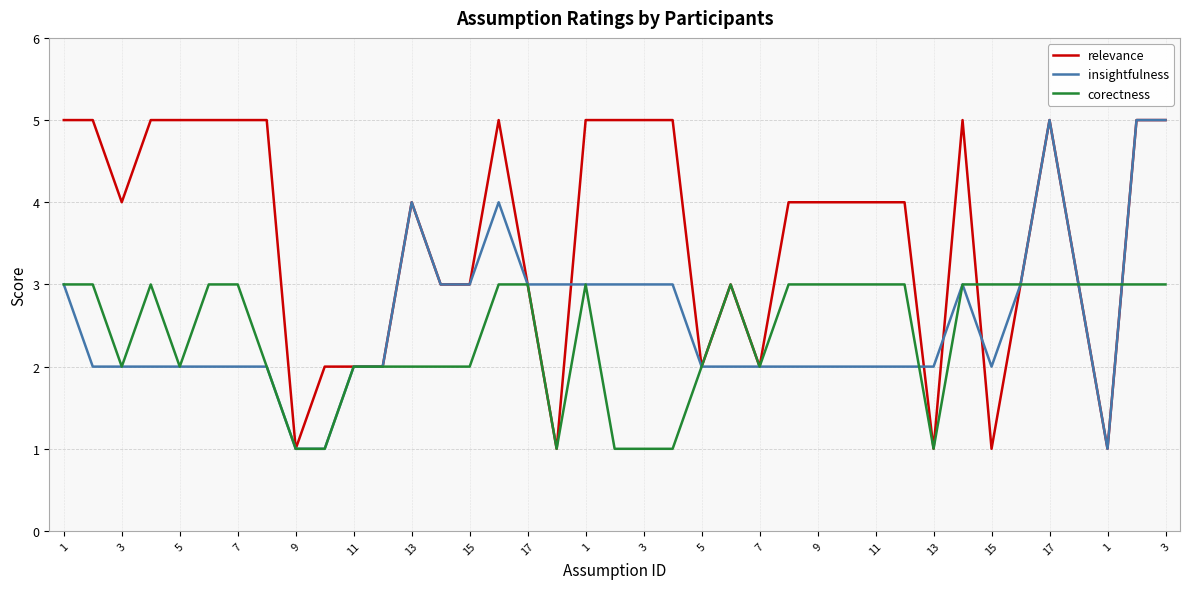

What is the maximum value for relevance?

5